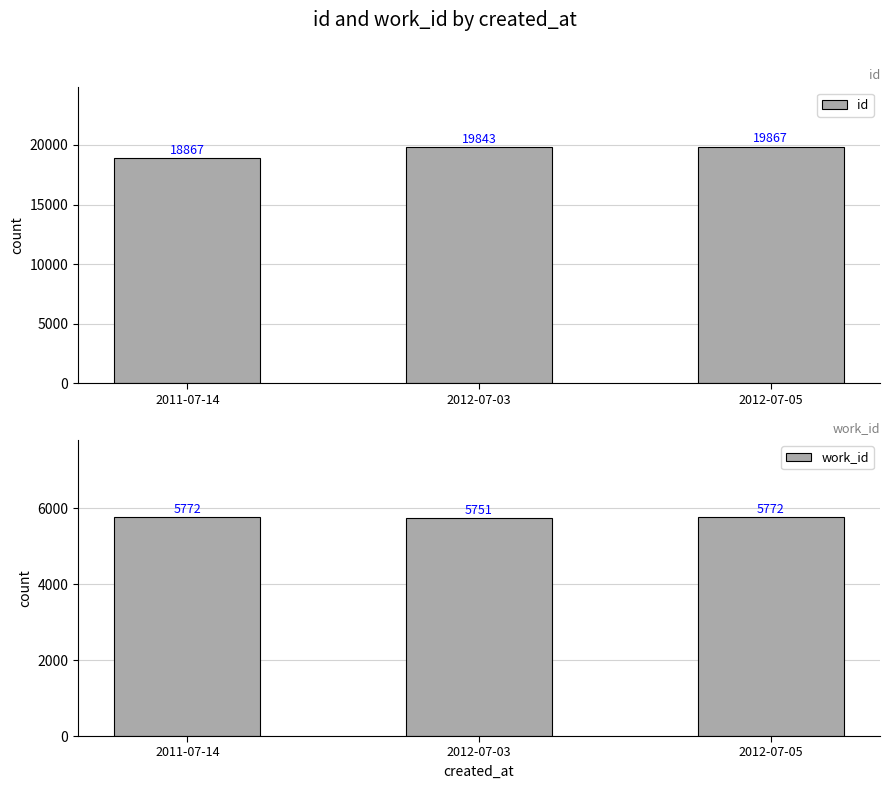

Which series has the largest total across all categories?

id